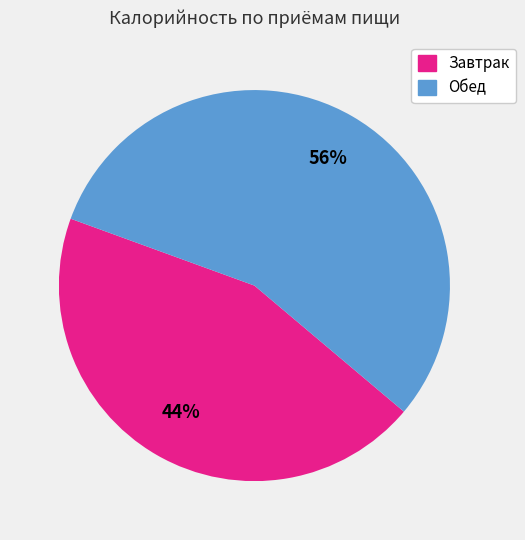

Is there a majority slice in this chart?

Yes